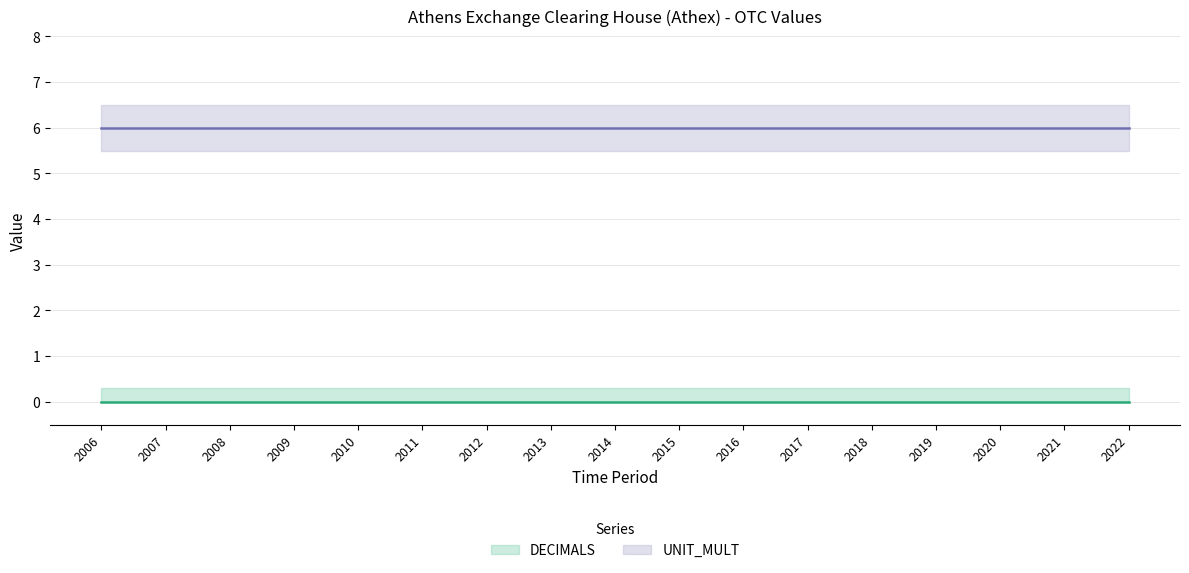

True or false: UNIT_MULT and DECIMALS cross at least once.

False